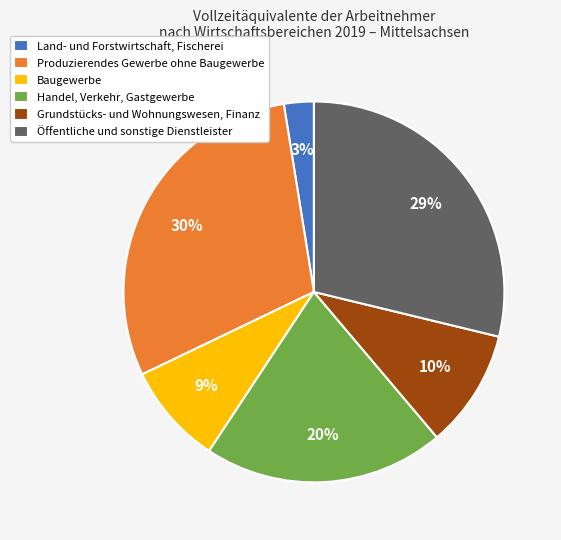

Does Land- und Forstwirtschaft, Fischerei account for over 50% of the chart?

No